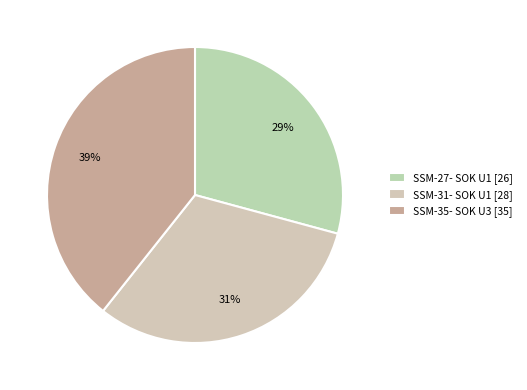

Is SSM-31- SOK U1 the majority of the pie?

No